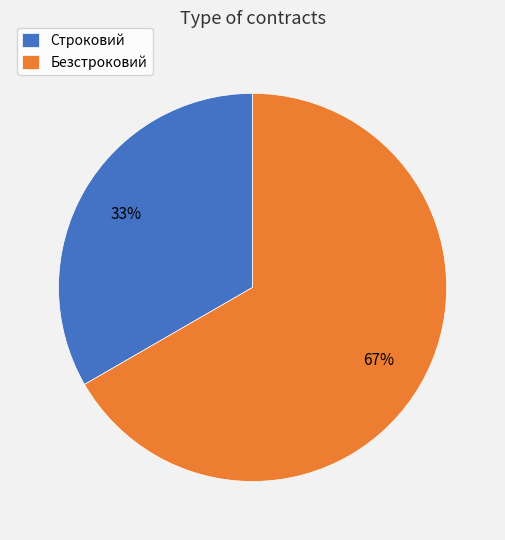

What percentage is the Безстроковий slice, to the nearest percent?

67%